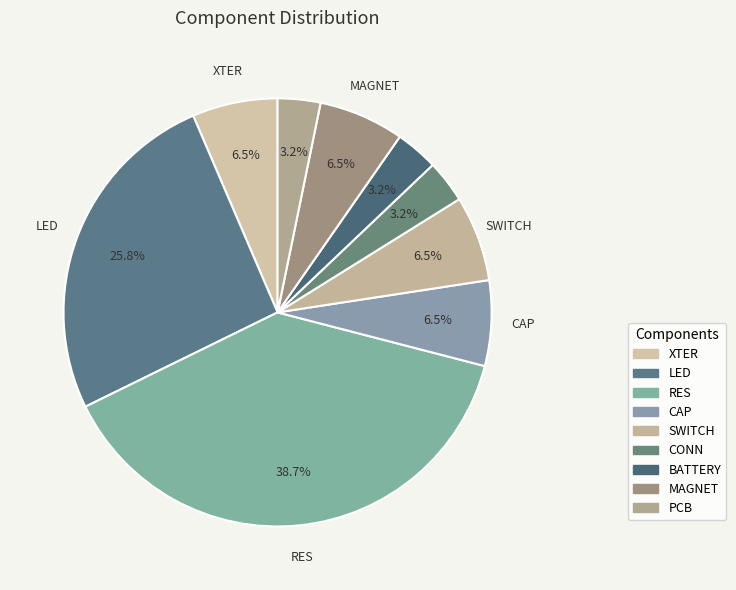

To the nearest percent, what is the difference between the CAP and BATTERY slice percentages?

3%